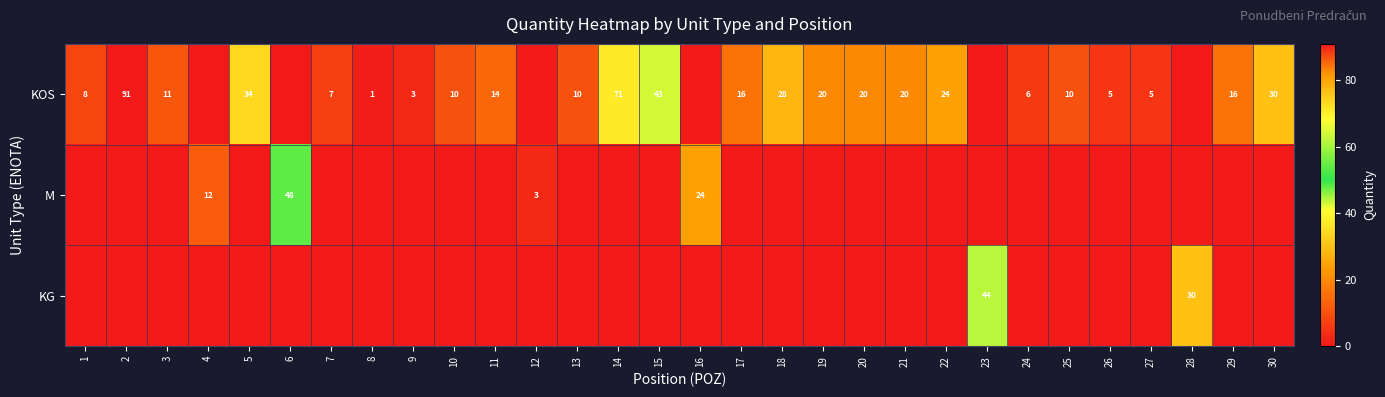

Is it true that KOS equals 14 at 10?

False